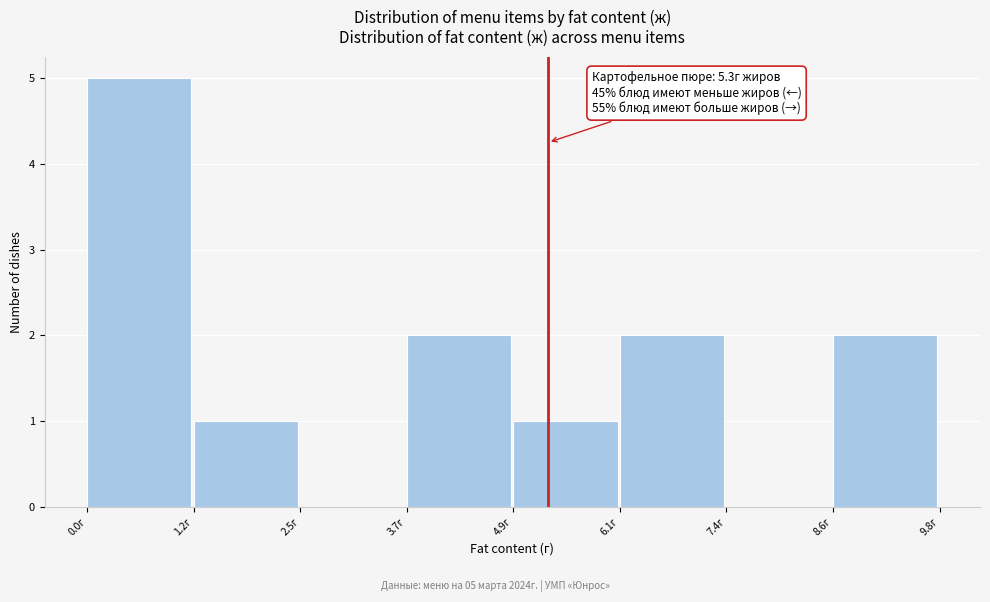

Over which range of the x-axis is the bar tallest?

0.0 to 1.2